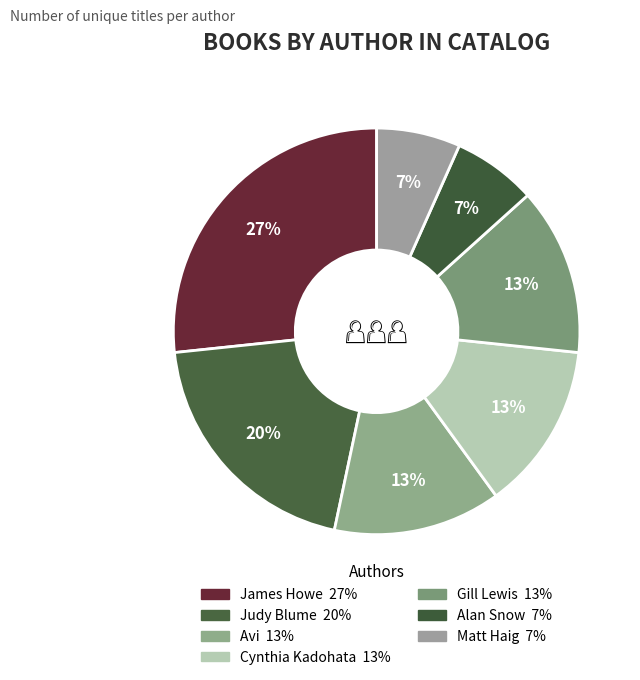

Count the number of slices in the pie.

7